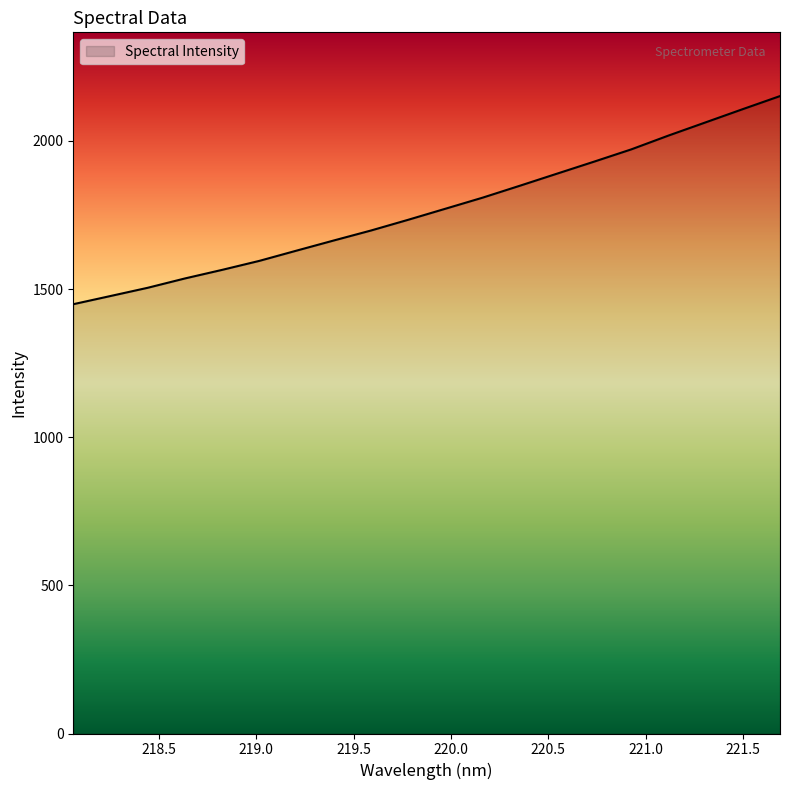

What is the greatest value displayed?

2151.2